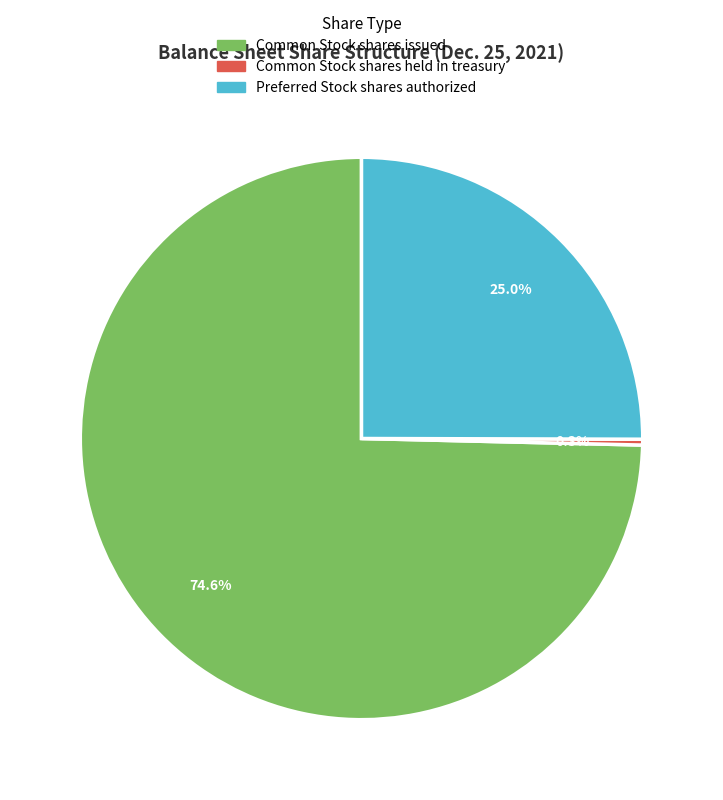

Count the number of slices in the pie.

3